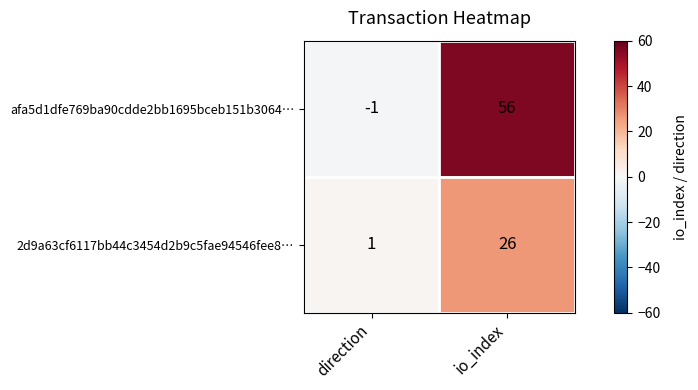

What is the greatest value displayed?

56